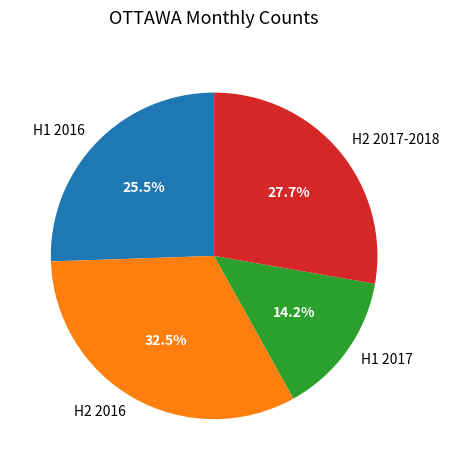

Is there any slice that represents more than half of the pie?

No